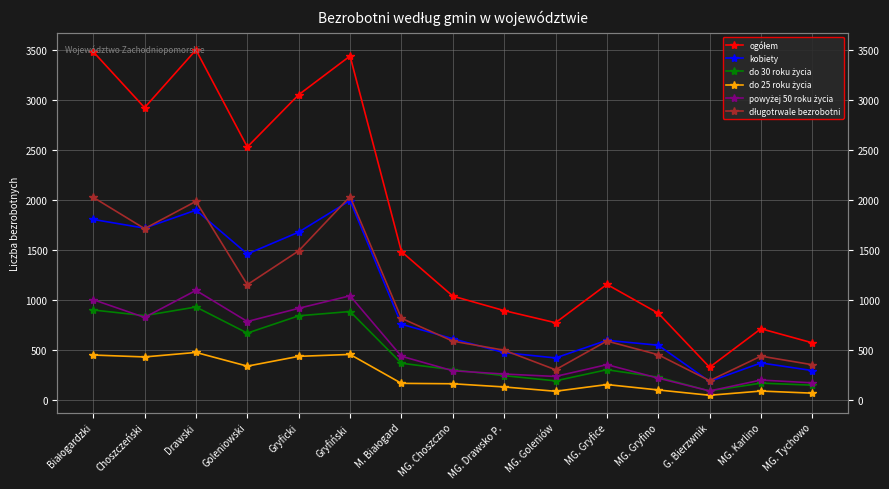

Between G. Bierzwnik and MG. Karlino, which series saw the biggest shift?

ogółem